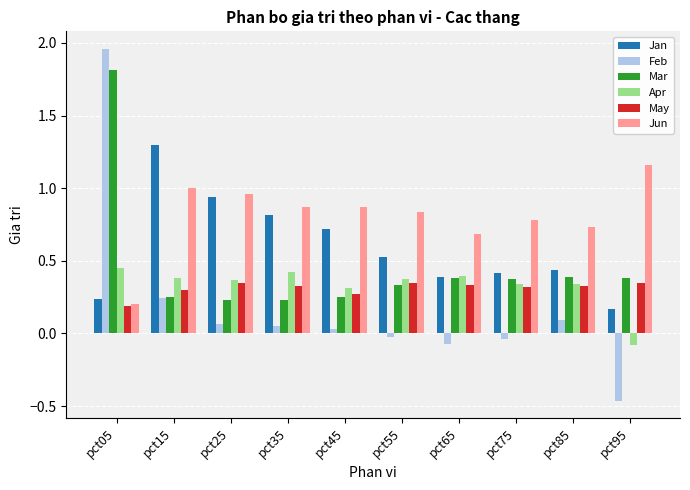

What is the sum of all Apr values?

3.3